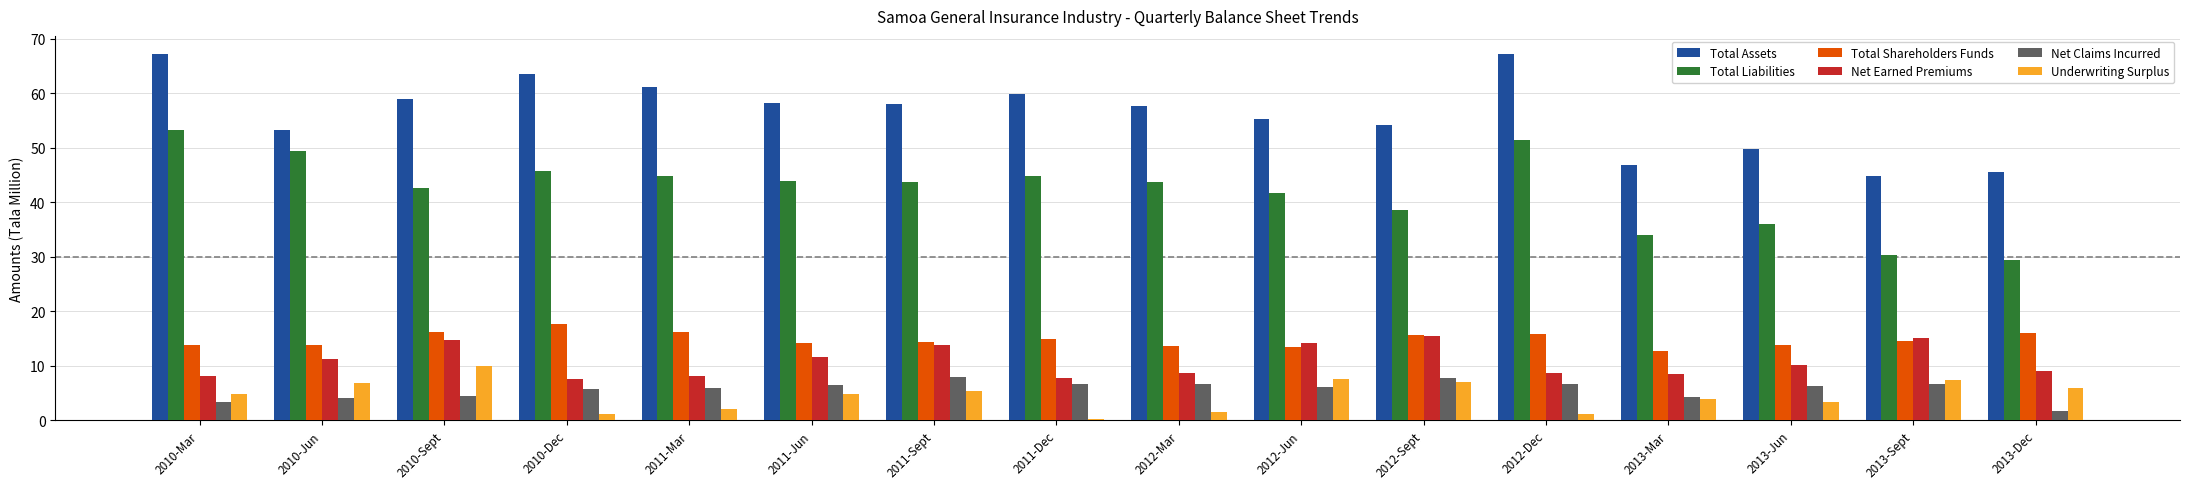

What is the minimum value shown in the chart?

0.3